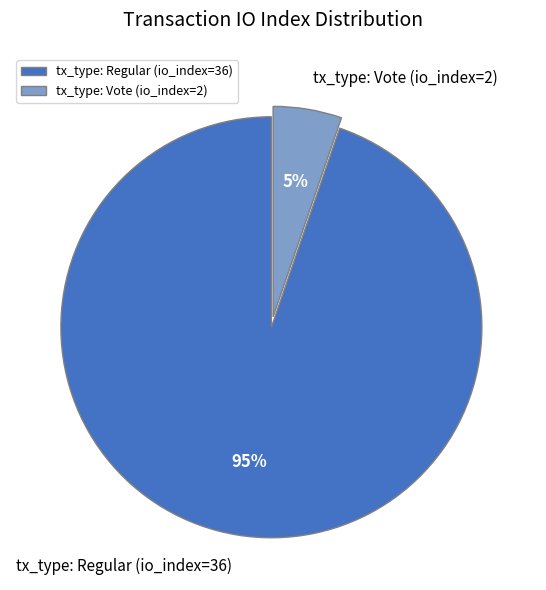

To the nearest percent, what is the average slice percentage?

50%